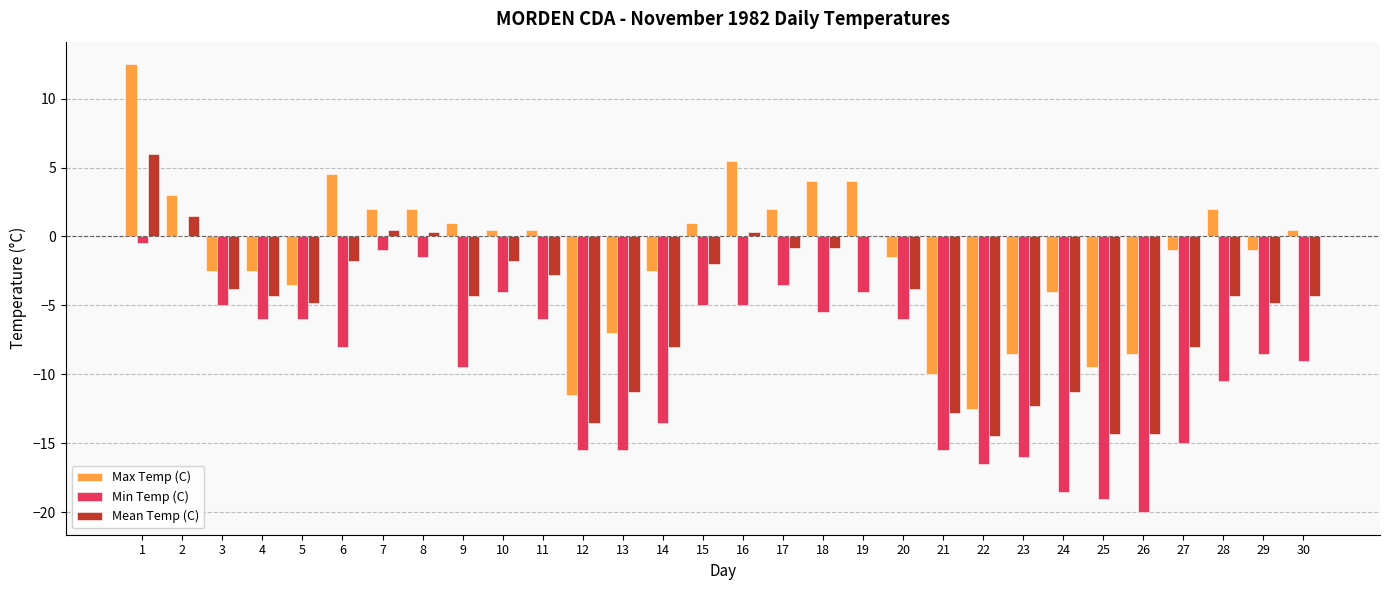

What is the sum of the Mean Temp (C) values at 22 and 30?

-18.8